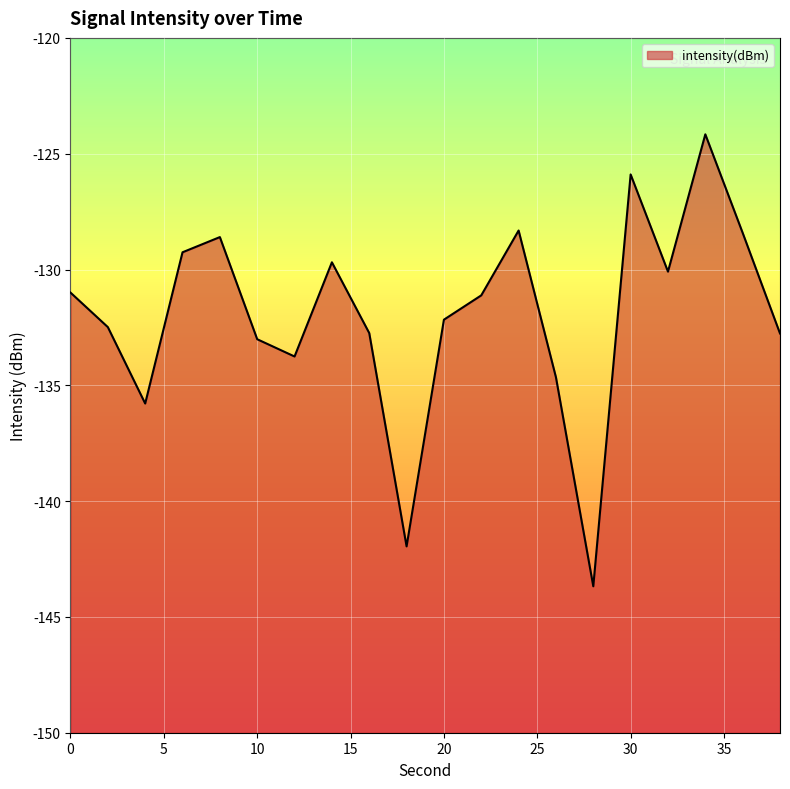

How many points are lower than both their immediate neighbors (excluding endpoints)?

5